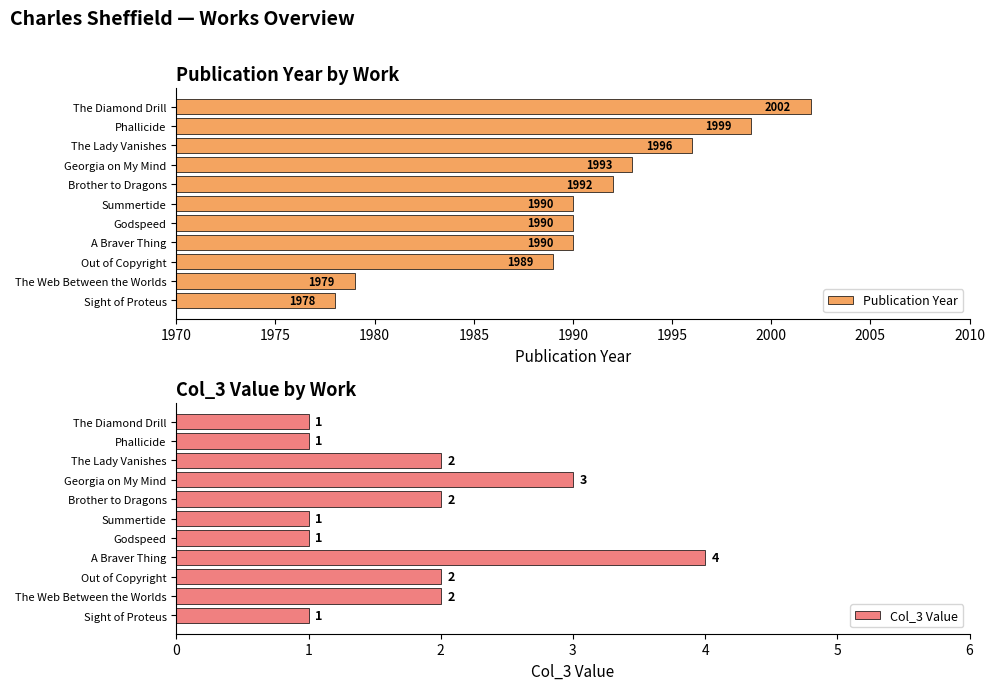

List the series in order of their peak value, highest first.

Publication Year, Col_3 Value